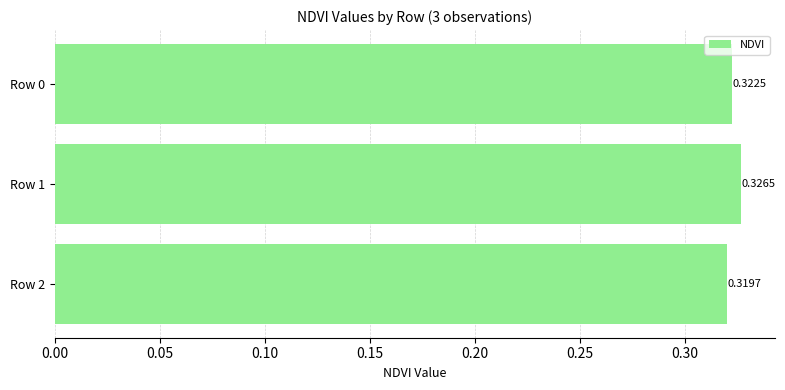

List the labels in order of value, largest first.

Row 1, Row 0, Row 2